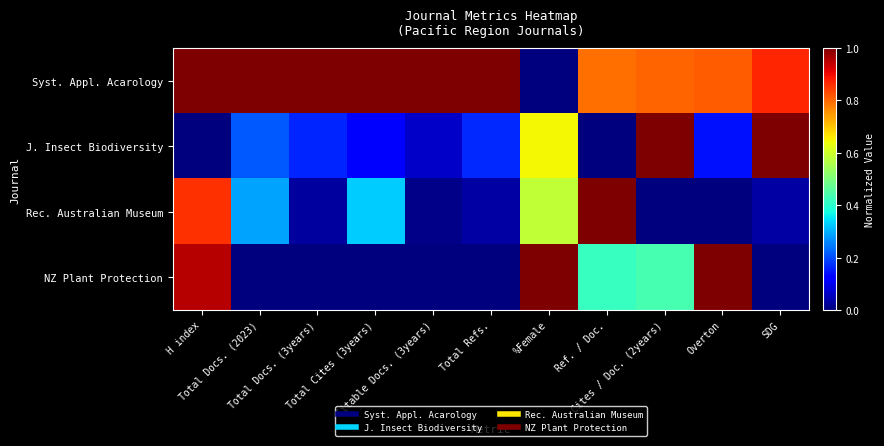

At how many categories does at least one series exceed 0?

11